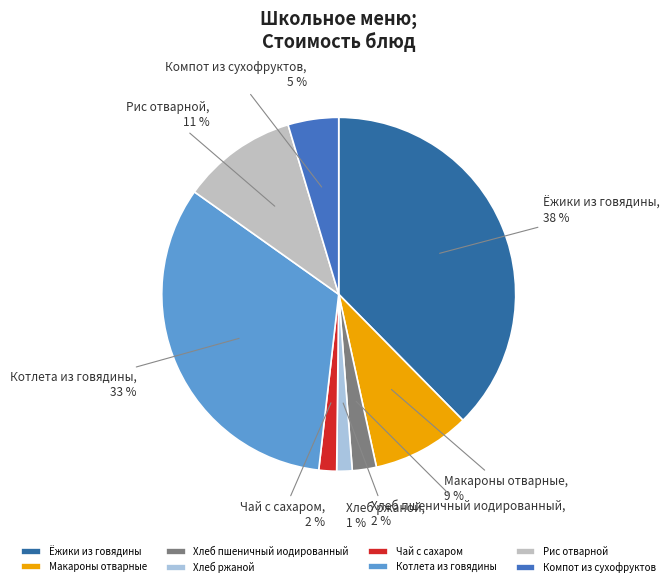

What percentage is the Хлеб пшеничный иодированный slice, to the nearest percent?

2%